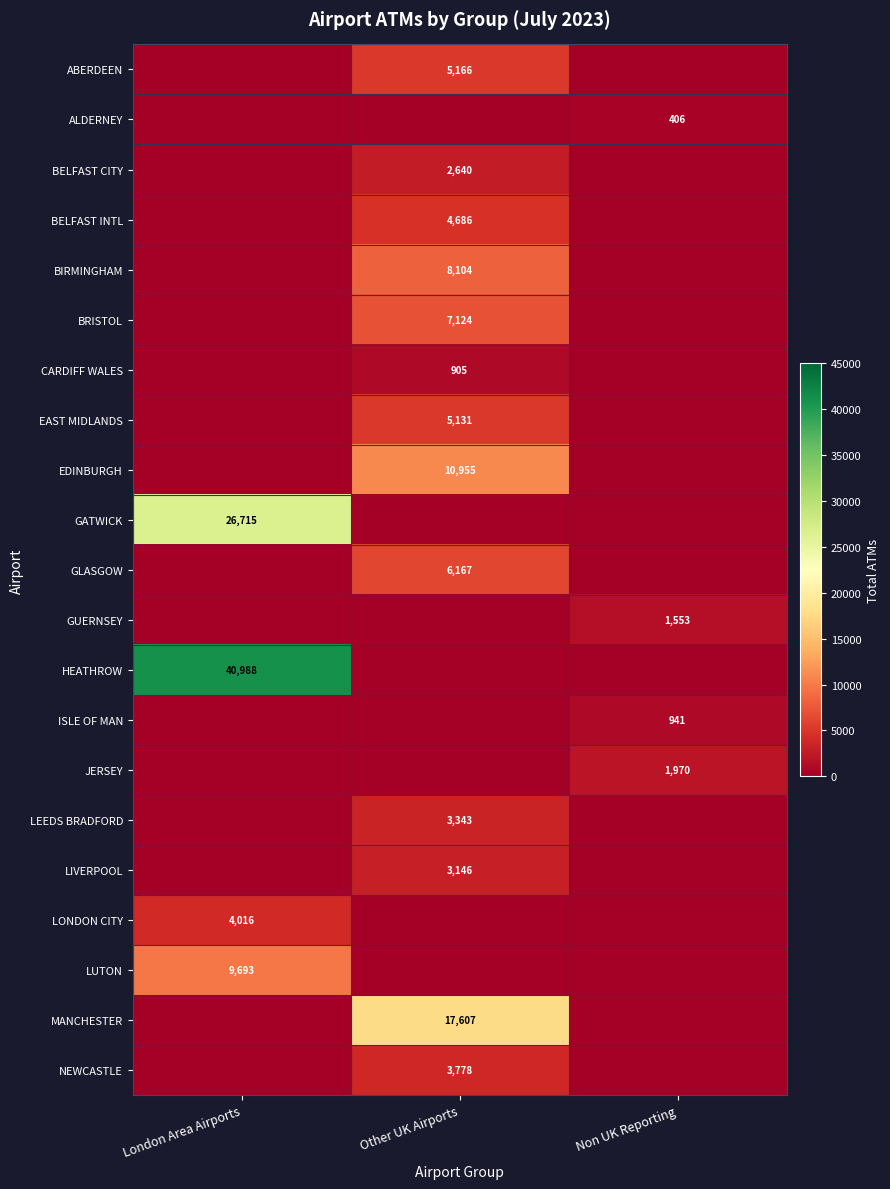

The value of HEATHROW at London Area Airports is 40988. True or false?

True